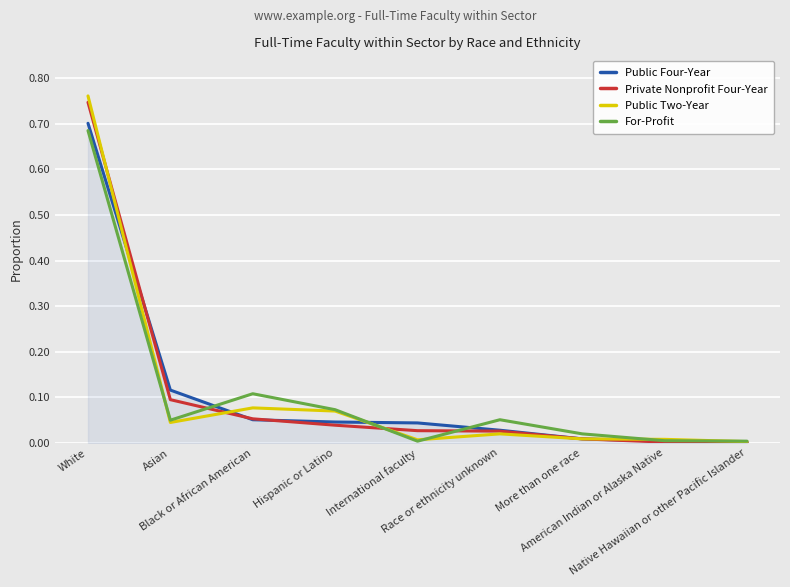

Which series has the widest spread of values?

Public Two-Year